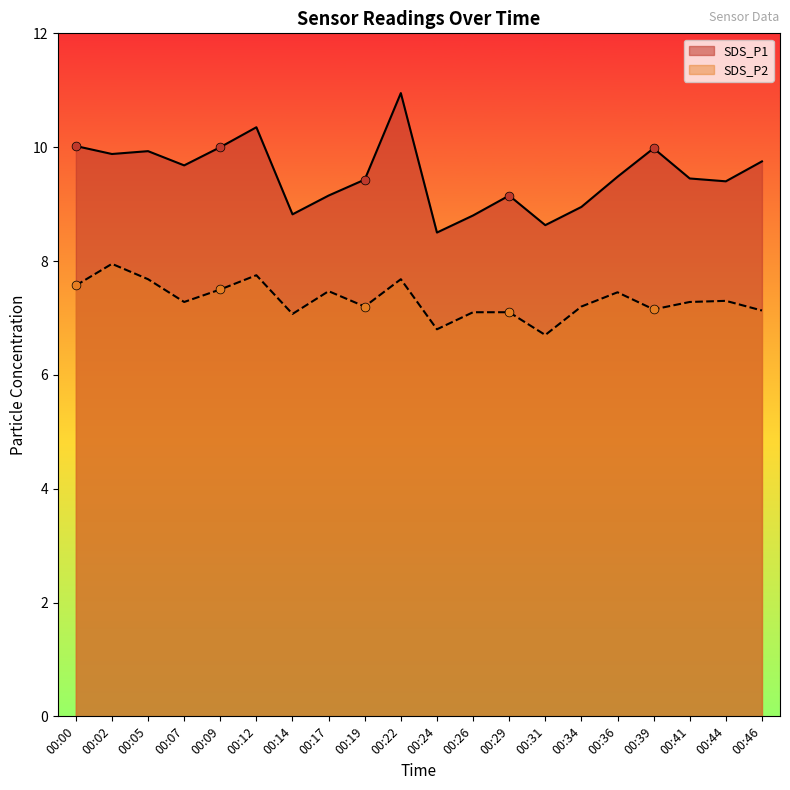

Which series contains the lowest Y value?

SDS_P2